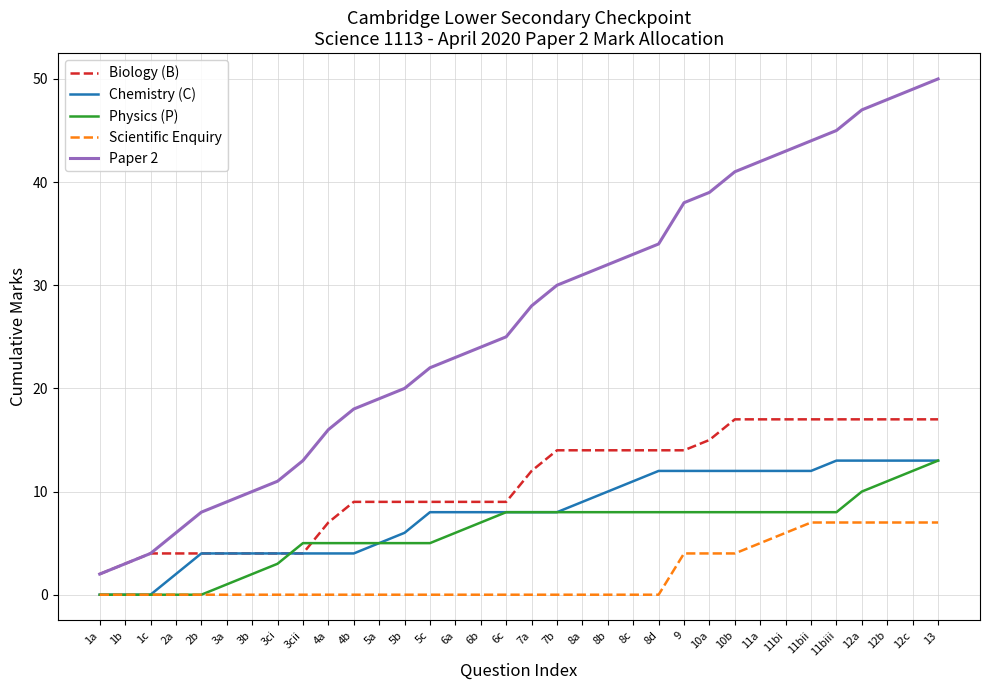

What are all the series names shown in the legend?

Biology (B), Chemistry (C), Physics (P), Scientific Enquiry, Paper 2